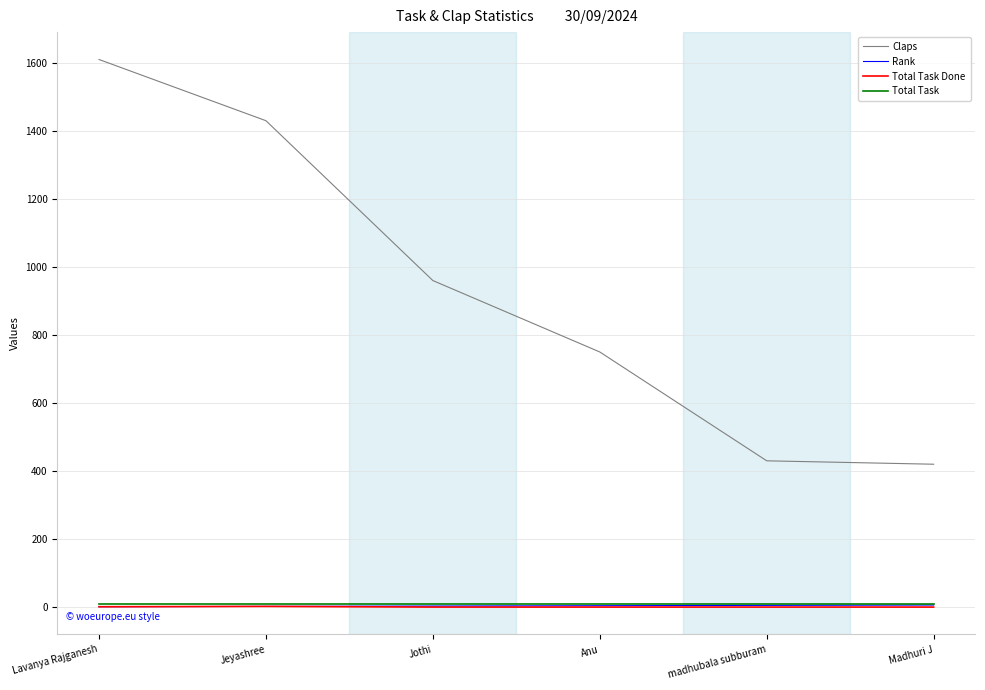

True or false: Total Task Done and Claps intersect in this chart.

False